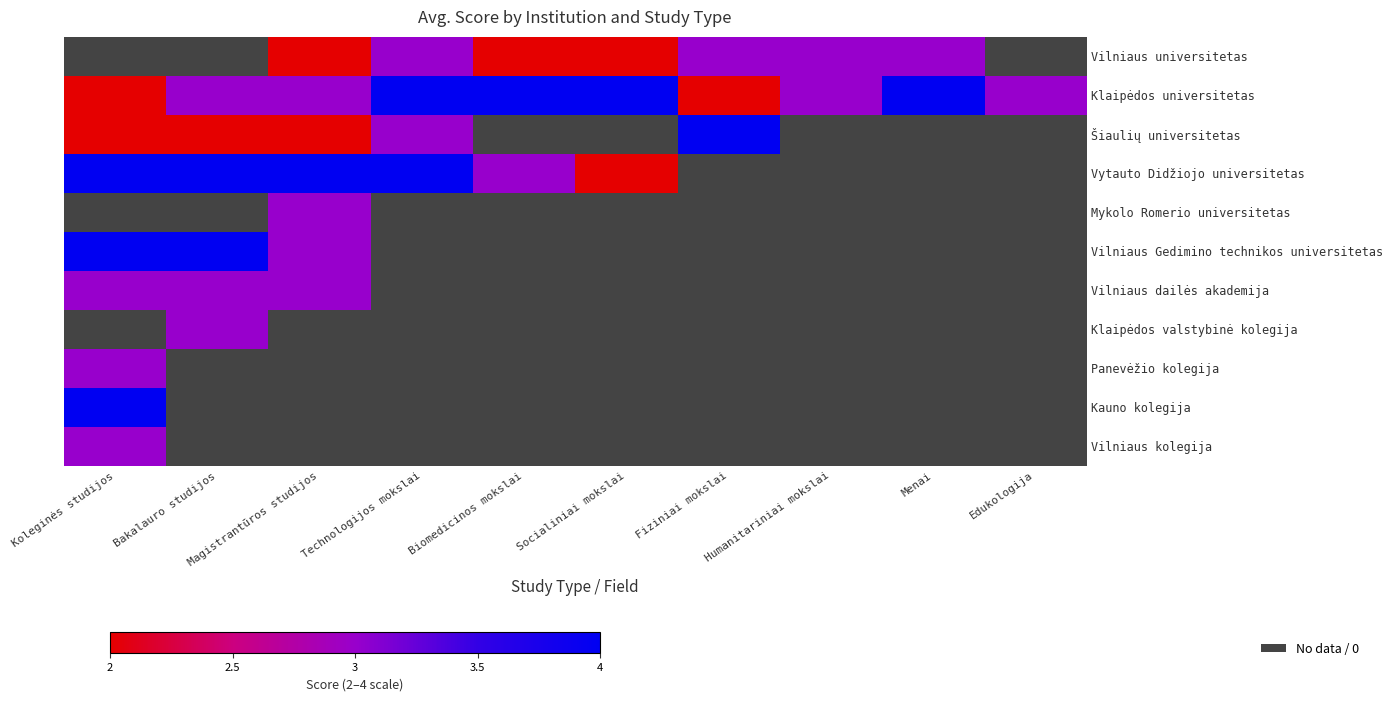

Which series has the widest spread of values?

Klaipėdos universitetas